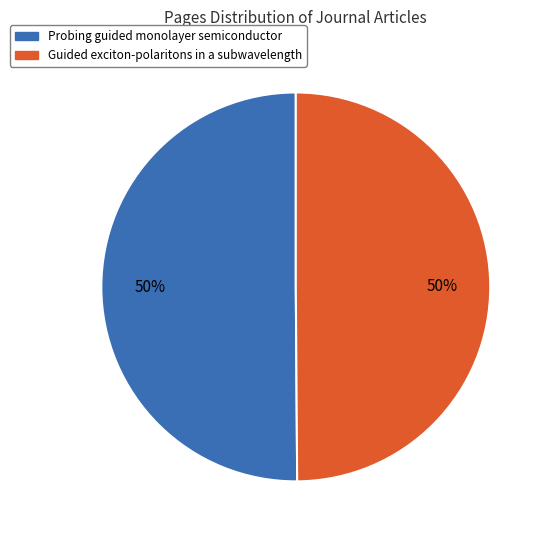

To the nearest percent, what portion does Guided exciton-polaritons in a subwavelength represent?

50%